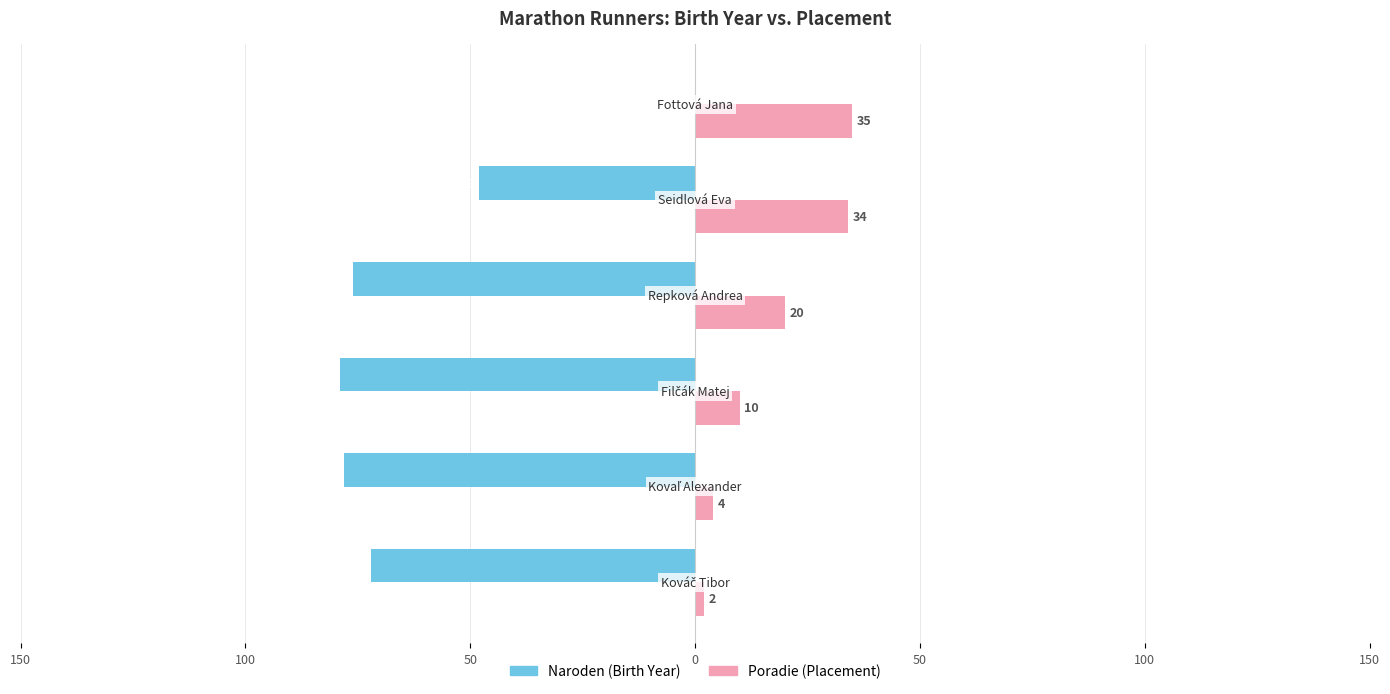

Reading right to left, what are all the values shown in this chart?

Naroden: 0	-48	-76	-79	-78	-72
Poradie: 35	34	20	10	4	2